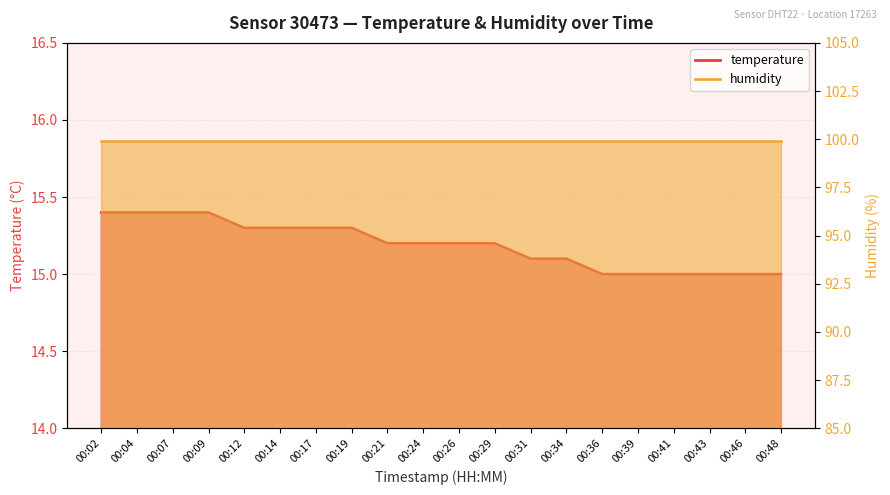

Approximately how many times larger is the value at 00:19 compared to 00:14?

1.0